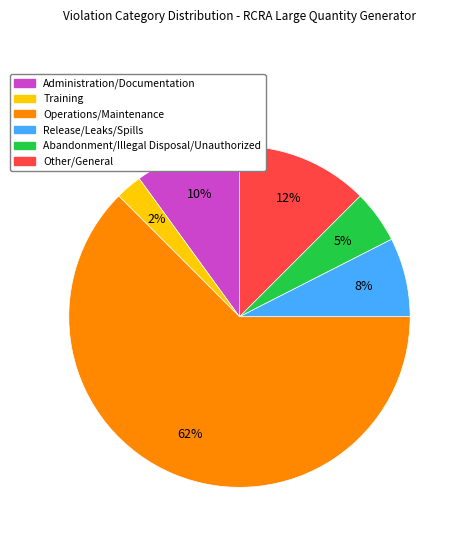

To the nearest percent, what portion does Abandonment/Illegal Disposal/Unauthorized represent?

5%